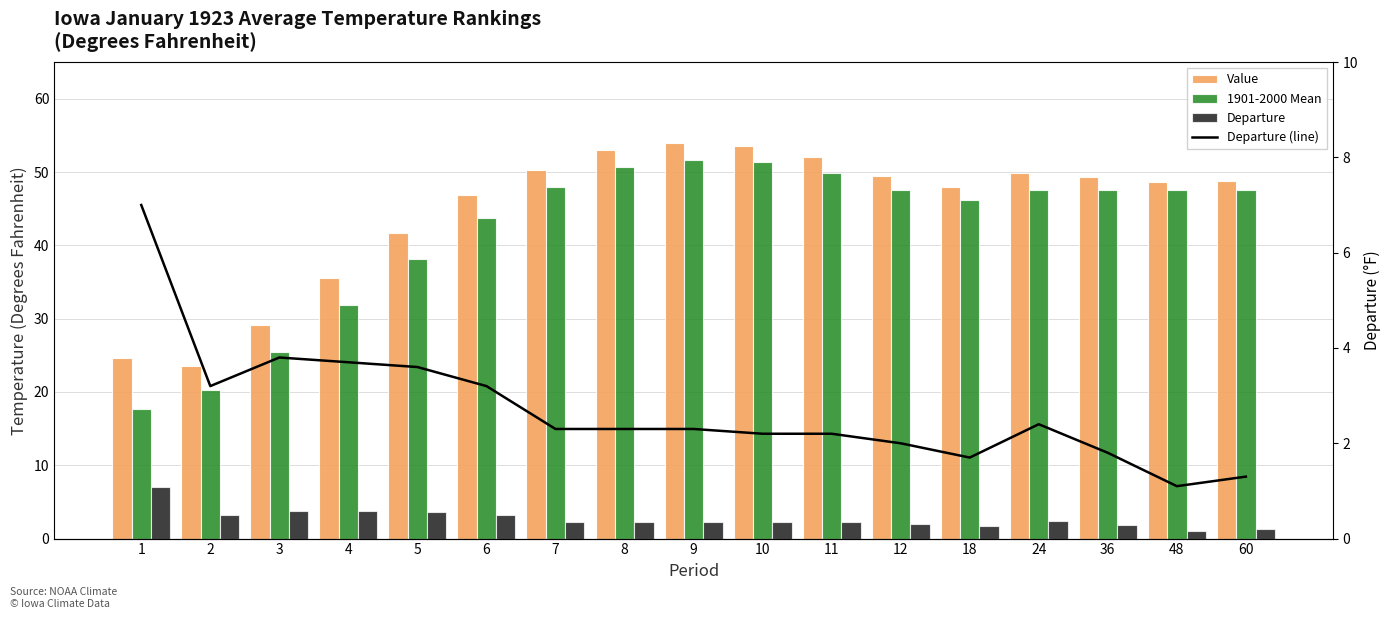

Is it true that 1901-2000 Mean equals 44.0 at 3?

False